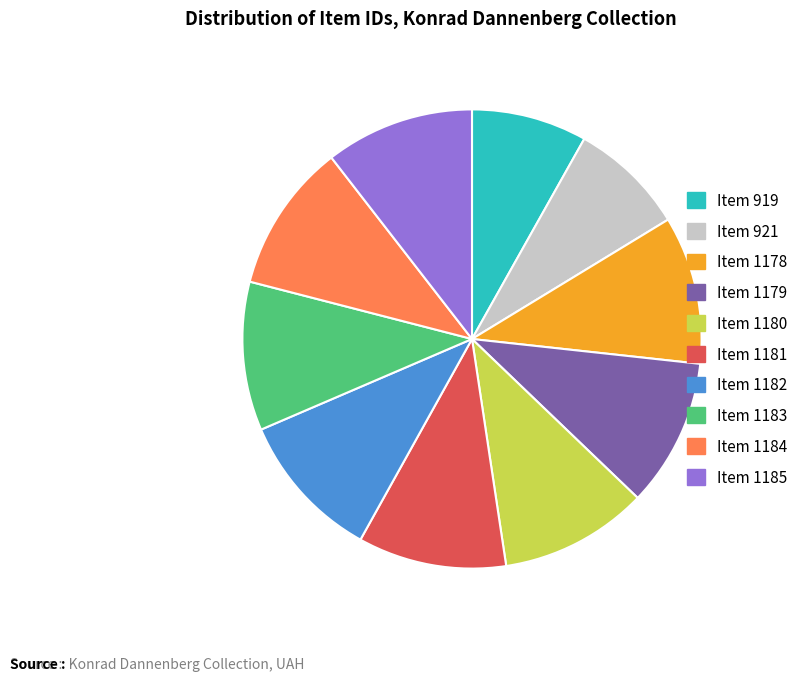

Is there any slice that represents more than half of the pie?

No